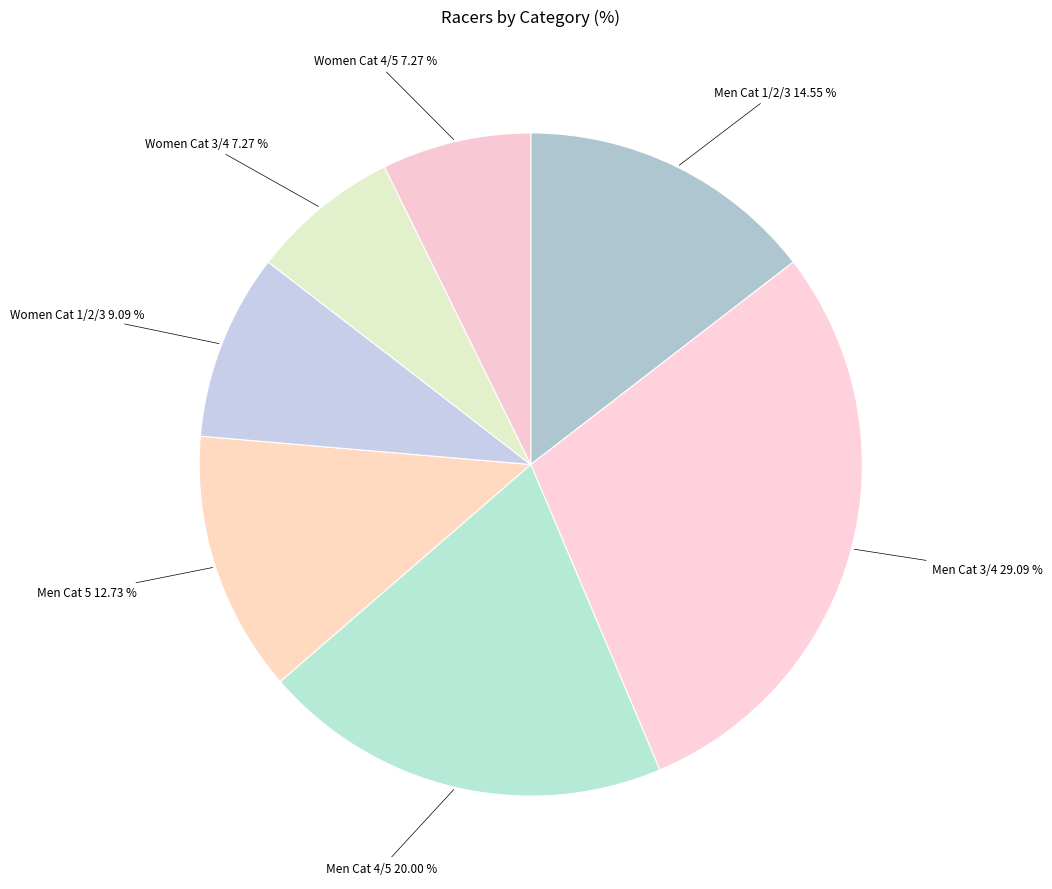

How many slices are in this pie chart?

7